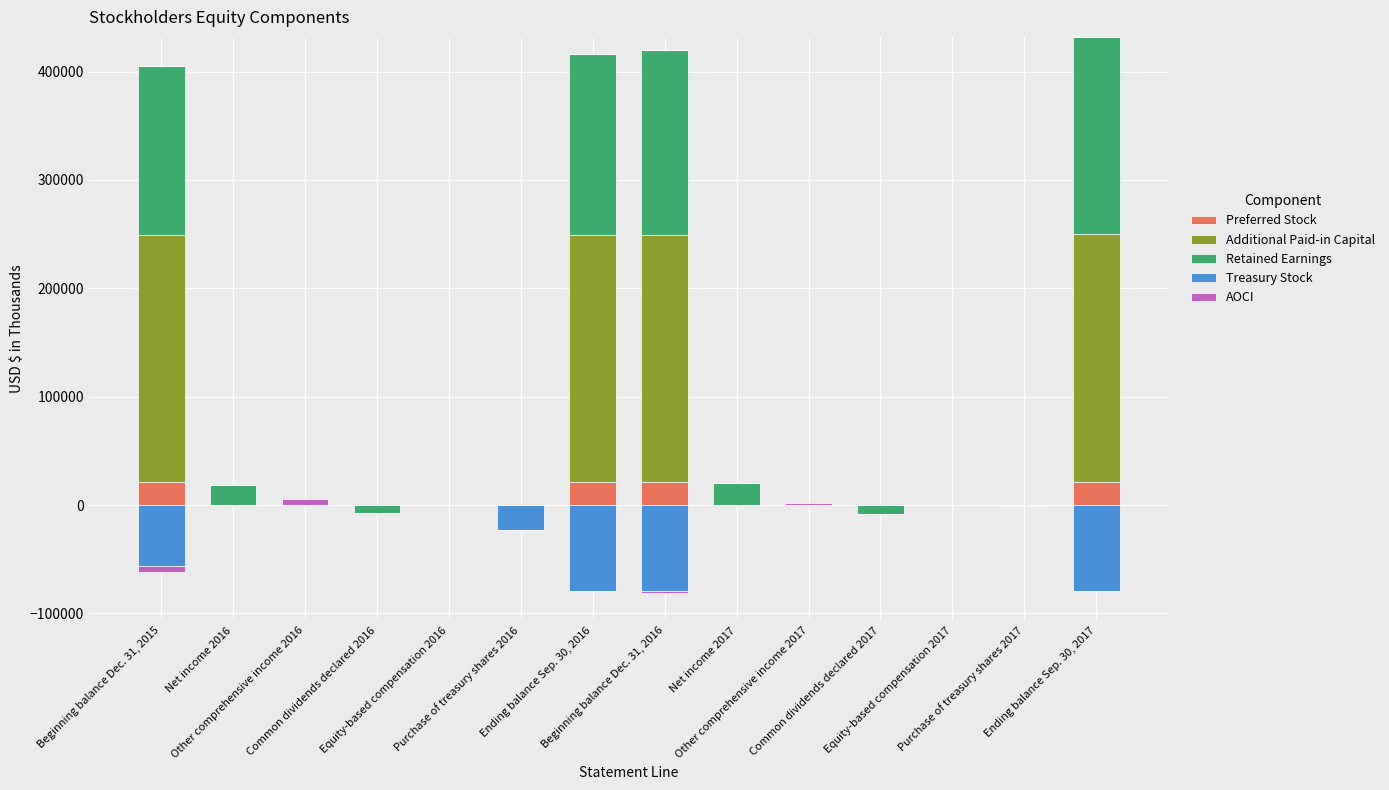

What is the label of the 14th bar from the left?

Ending balance Sep. 30, 2017